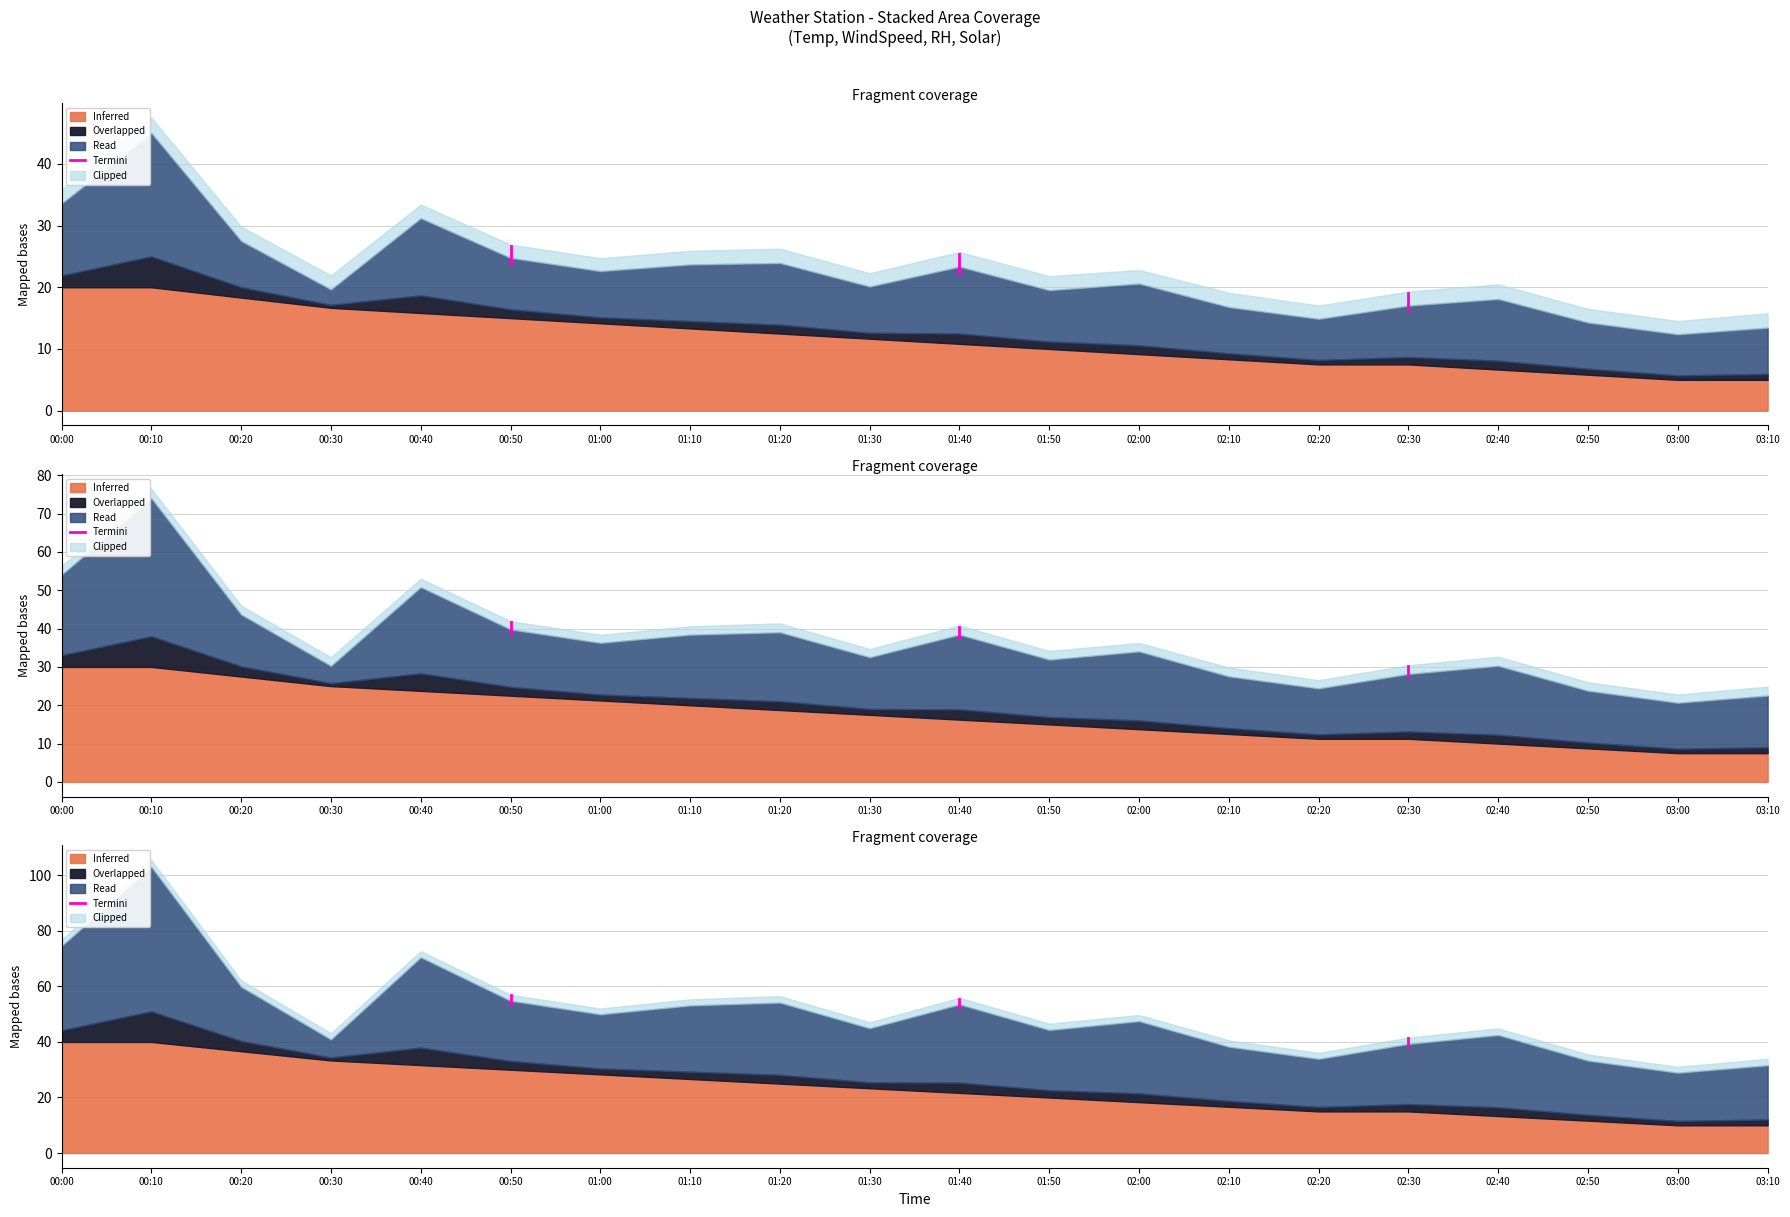

What is the difference between the values at 00:00 and 00:10?

3.0